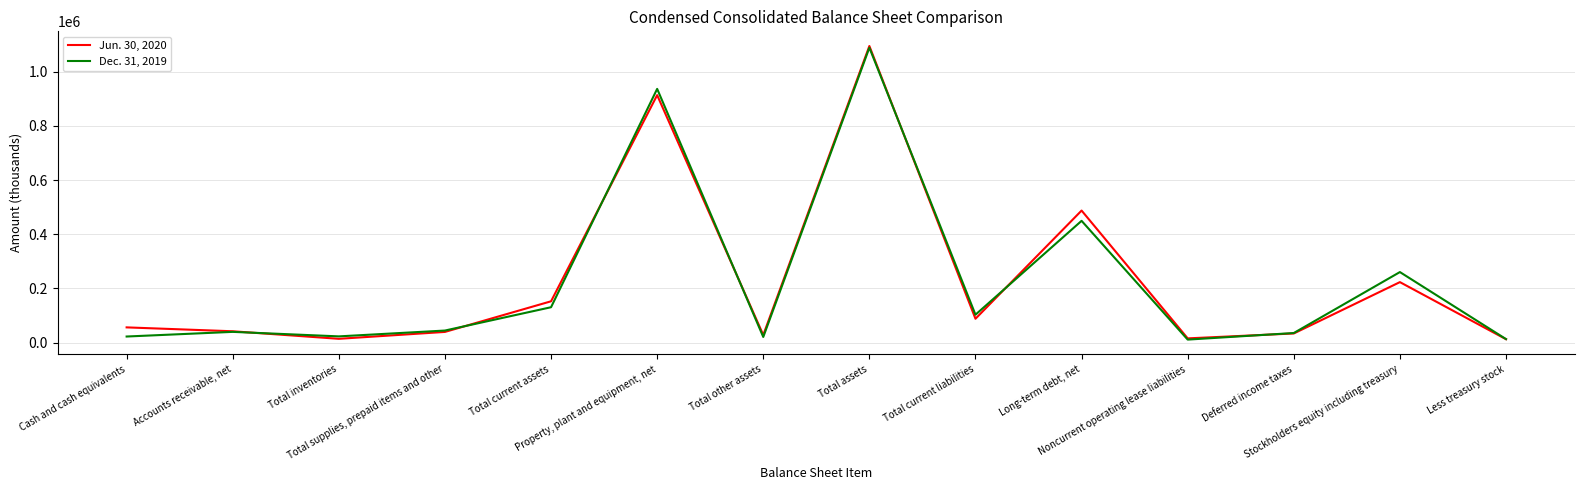

What is the maximum value shown in the chart?

1094665